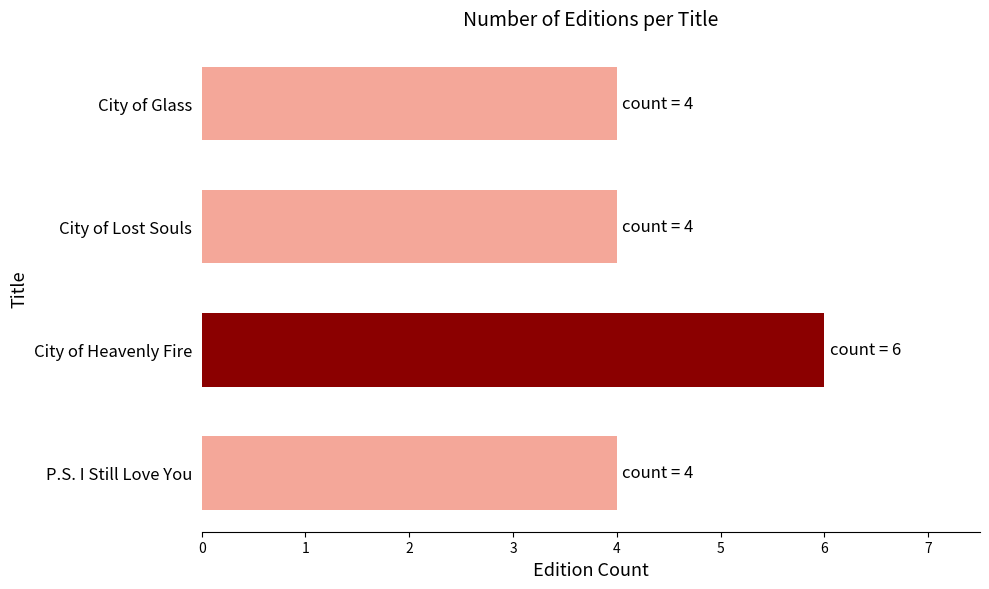

What is the approximate value at City of Glass?

4